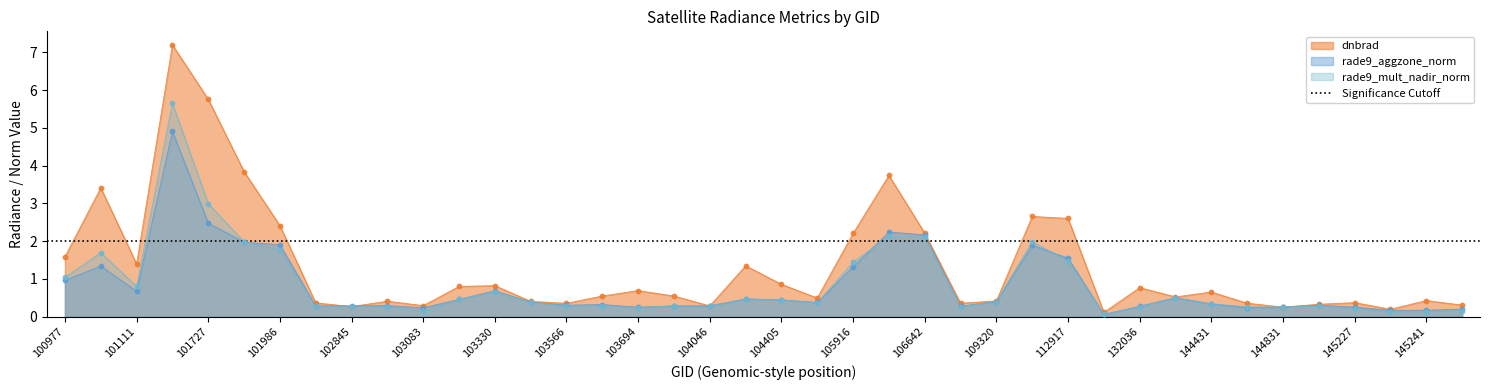

Which series has the largest Y range (max minus min)?

dnbrad